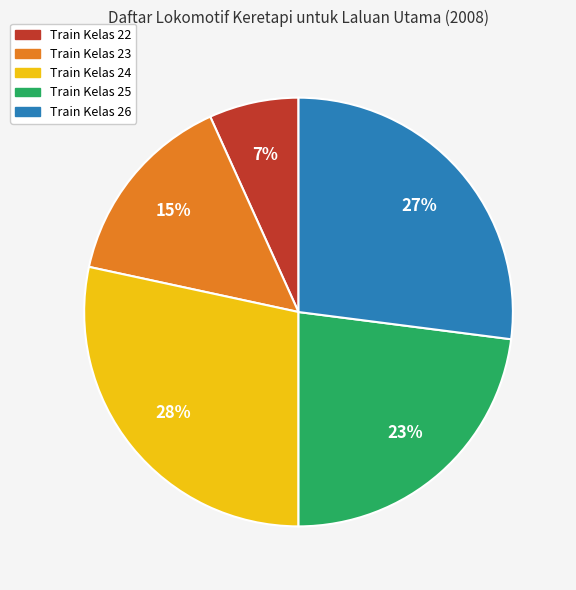

Count the number of slices in the pie.

5